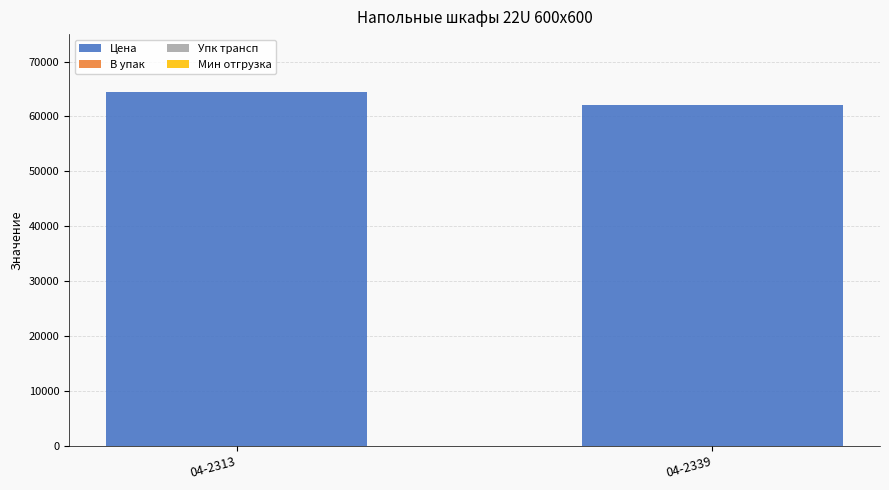

The value of Цена at 04-2313 is 17461.4. True or false?

False